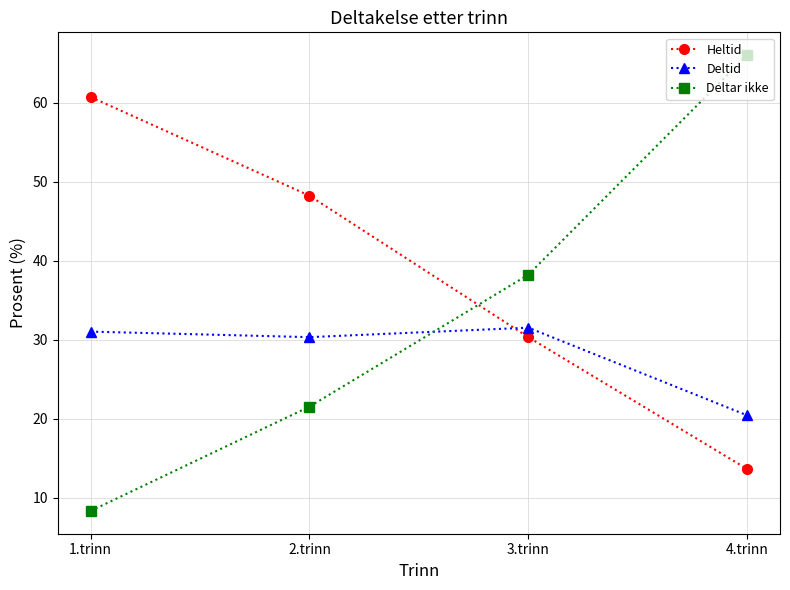

List the series in order of their peak value, highest first.

Deltar ikke, Heltid, Deltid